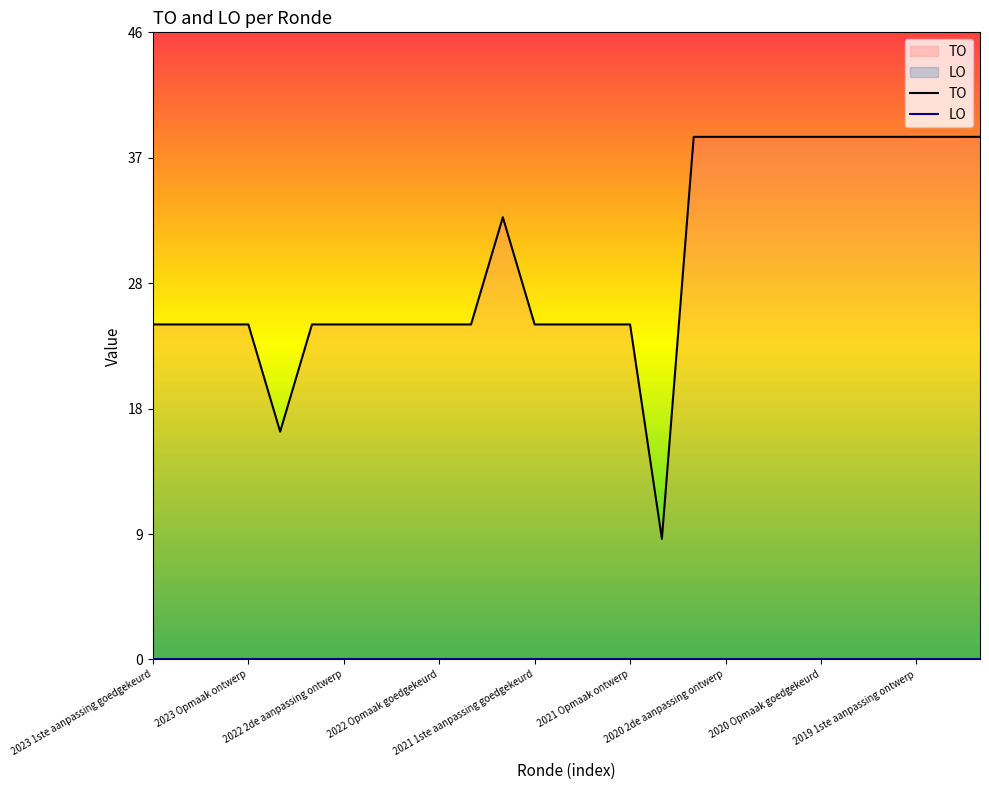

What is the total value across all series at 20?

39